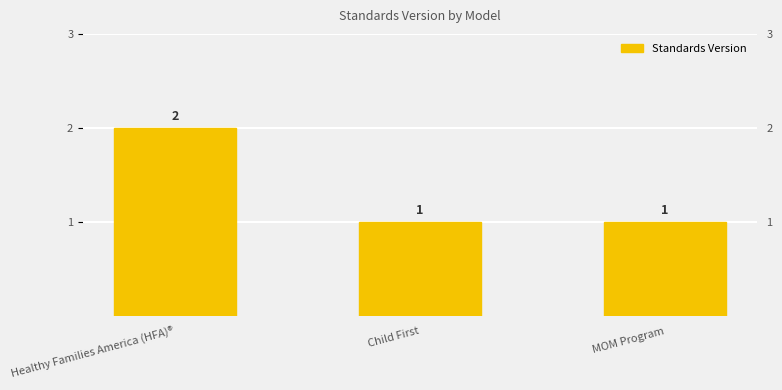

Are the bars horizontal?

No